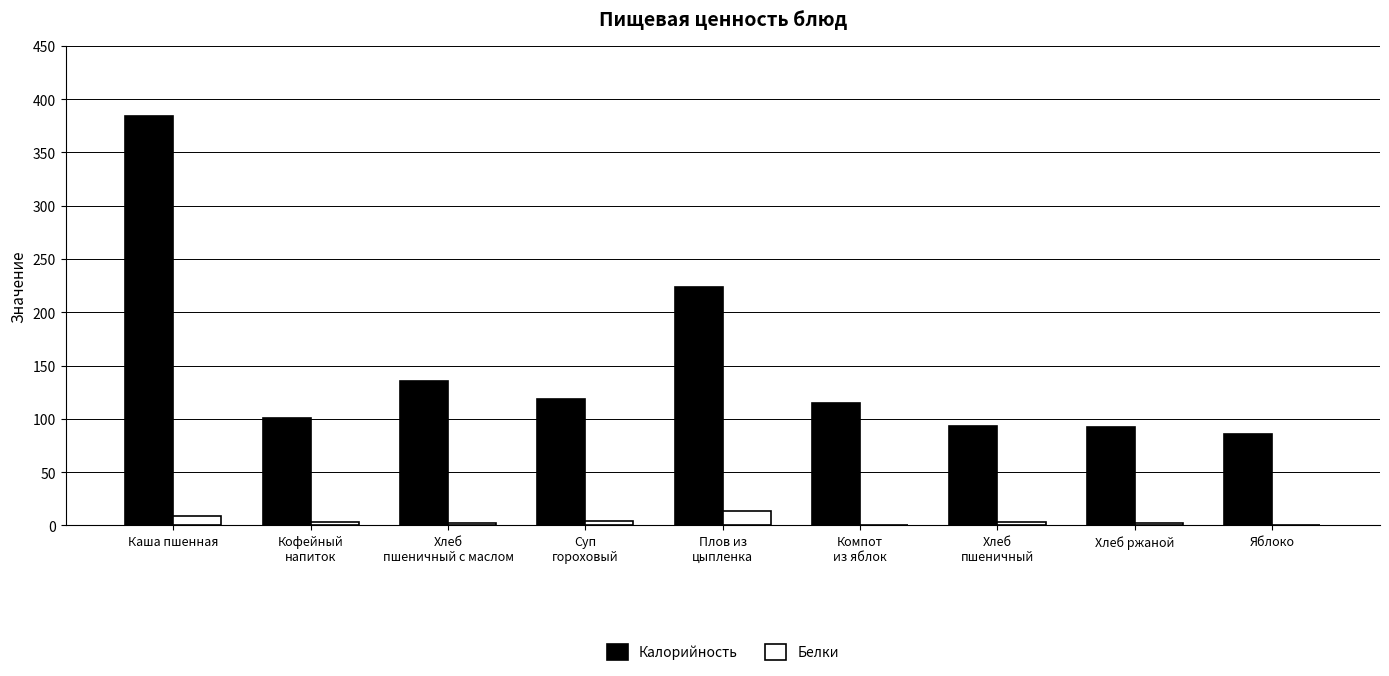

Which series has the largest total across all categories?

Калорийность